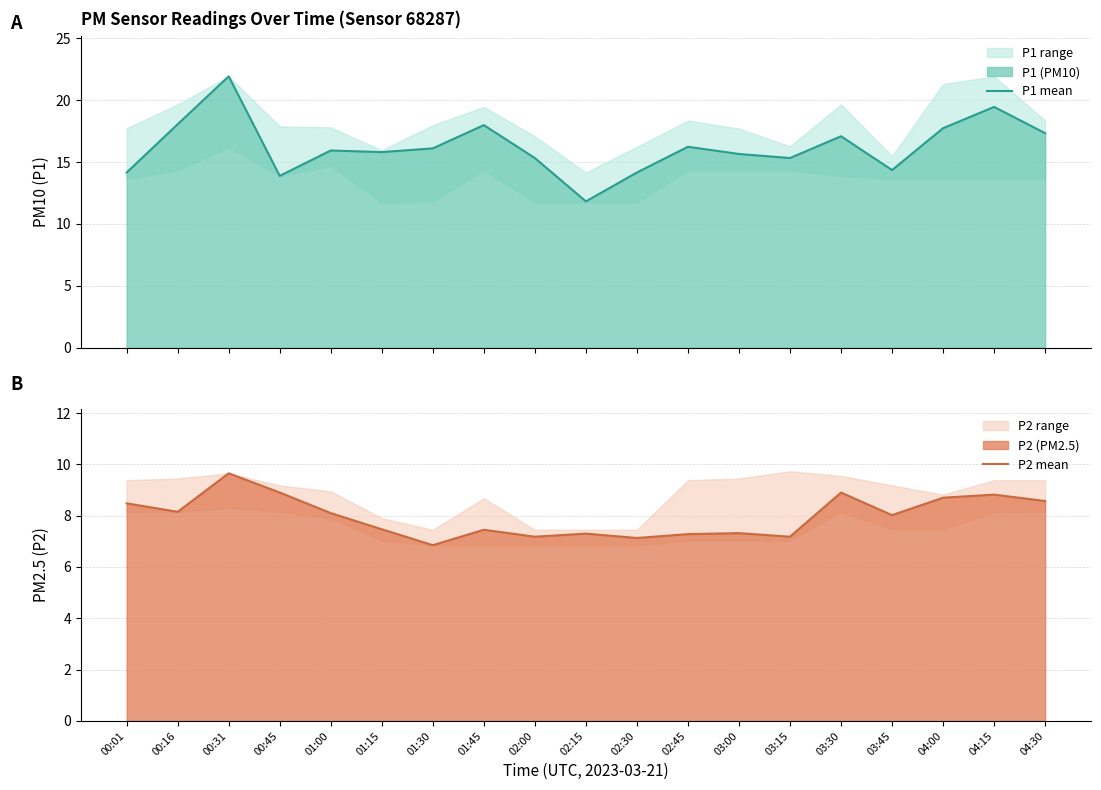

Reading left to right, what are all the values shown in this chart?

P1 mean: 14.2	18.1	21.9	13.9	15.9	15.8	16.1	18.0	15.3	11.8	14.2	16.2	15.7	15.3	17.1	14.3	17.7	19.4	17.3
P2 mean: 8.5	8.2	9.7	8.9	8.1	7.5	6.8	7.5	7.2	7.3	7.1	7.3	7.3	7.2	8.9	8.0	8.7	8.8	8.6